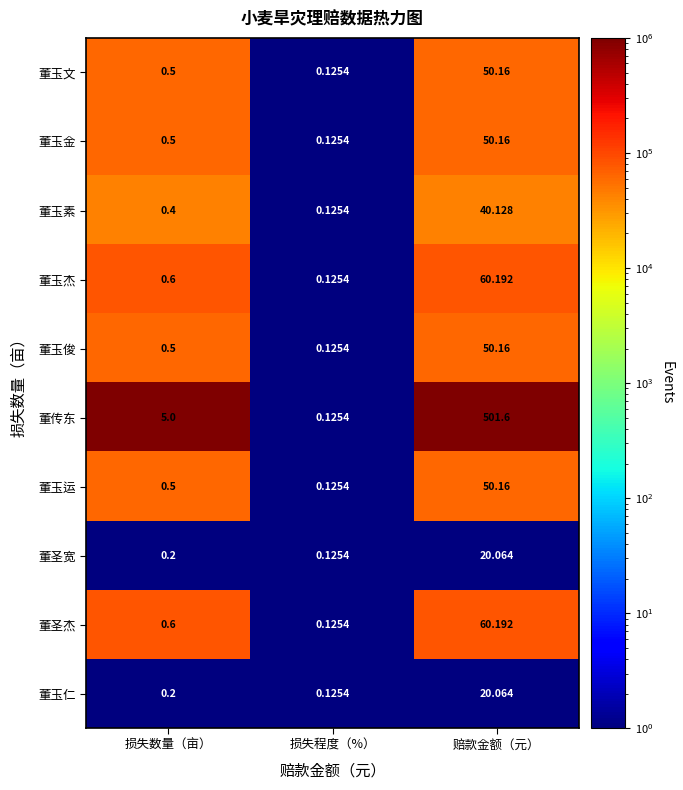

Rank the categories by 董玉俊 value from lowest to highest.

损失程度（%）, 损失数量（亩）, 赔款金额（元）